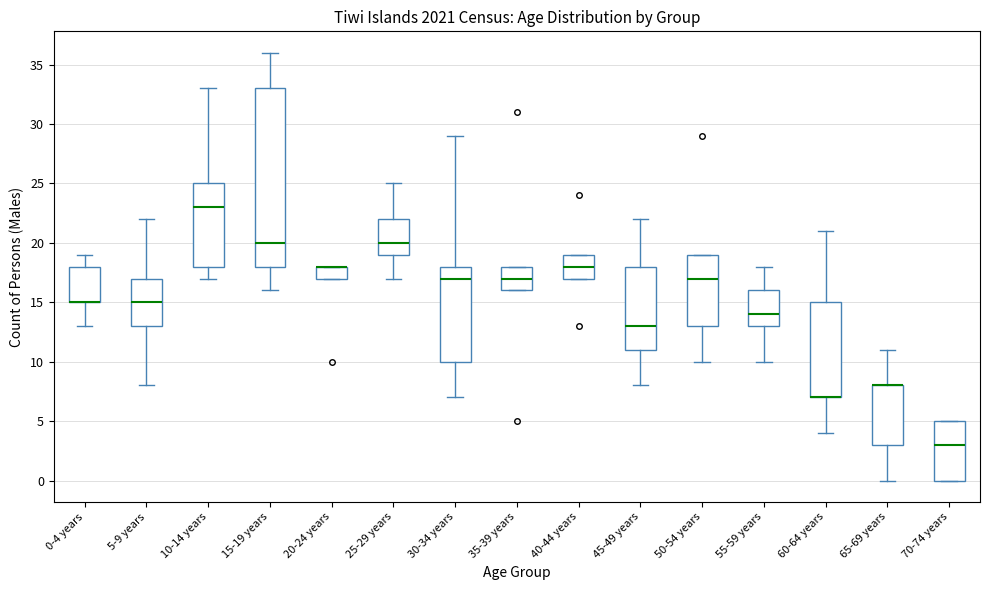

Reading left to right, read every box against the y-axis: the position of its median line, the range the box covers, and the ends of its whiskers. The values are not printed on the chart, so give them approximately, as read against the axis.

0-4 years: median 15 (drawn on the box's lower edge), box 15 to 18, whiskers 13 to 19
5-9 years: median 15, box 13 to 17, whiskers 8 to 22
10-14 years: median 23, box 18 to 25, whiskers 17 to 33
15-19 years: median 20, box 18 to 33, whiskers 16 to 36
20-24 years: median 18 (drawn on the box's upper edge), box 17 to 18, whiskers 17 to 18
25-29 years: median 20, box 19 to 22, whiskers 17 to 25
30-34 years: median 17, box 10 to 18, whiskers 7 to 29
35-39 years: median 17, box 16 to 18, whiskers 16 to 18
40-44 years: median 18, box 17 to 19, whiskers 17 to 19
45-49 years: median 13, box 11 to 18, whiskers 8 to 22
50-54 years: median 17, box 13 to 19, whiskers 10 to 19
55-59 years: median 14, box 13 to 16, whiskers 10 to 18
60-64 years: median 7 (drawn on the box's lower edge), box 7 to 15, whiskers 4 to 21
65-69 years: median 8 (drawn on the box's upper edge), box 3 to 8, whiskers 0 to 11
70-74 years: median 3, box 0 to 5, whiskers 0 to 5